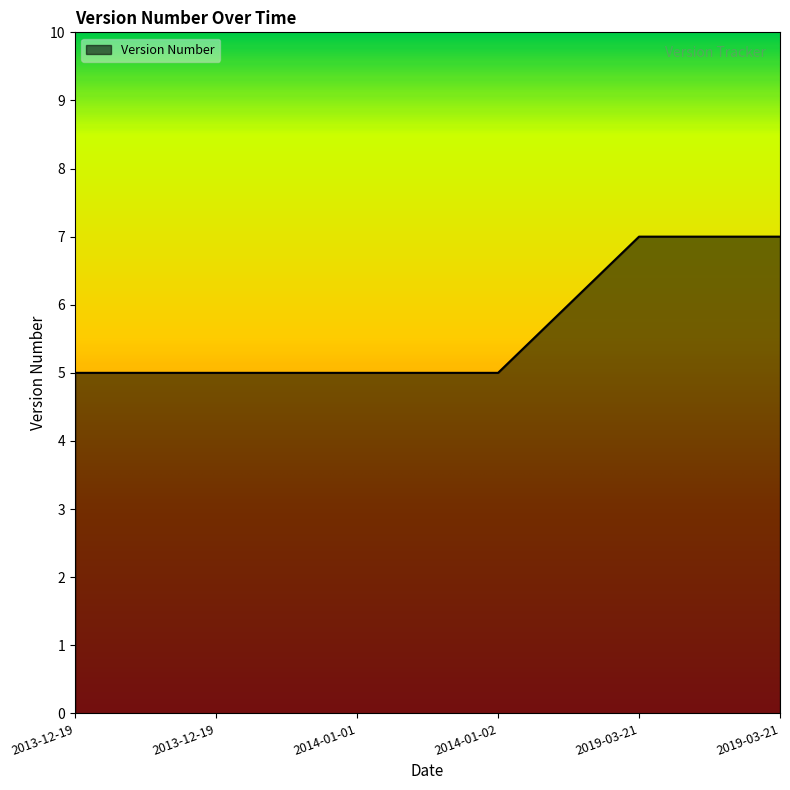

Reading left to right, extract all data points from this chart.

2013-12-19=5	2013-12-19=5	2014-01-01=5	2014-01-02=5	2019-03-21=7	2019-03-21=7